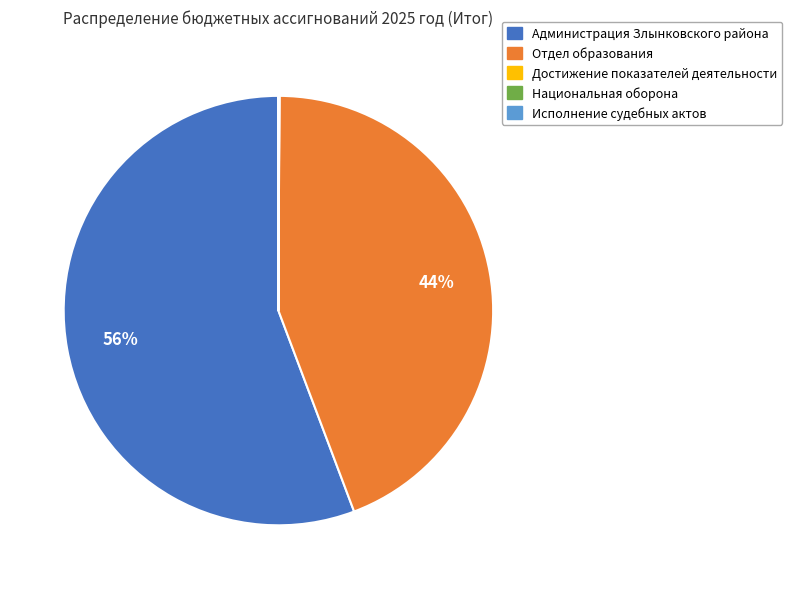

Which slice represents more than half of the pie?

Администрация Злынковского района